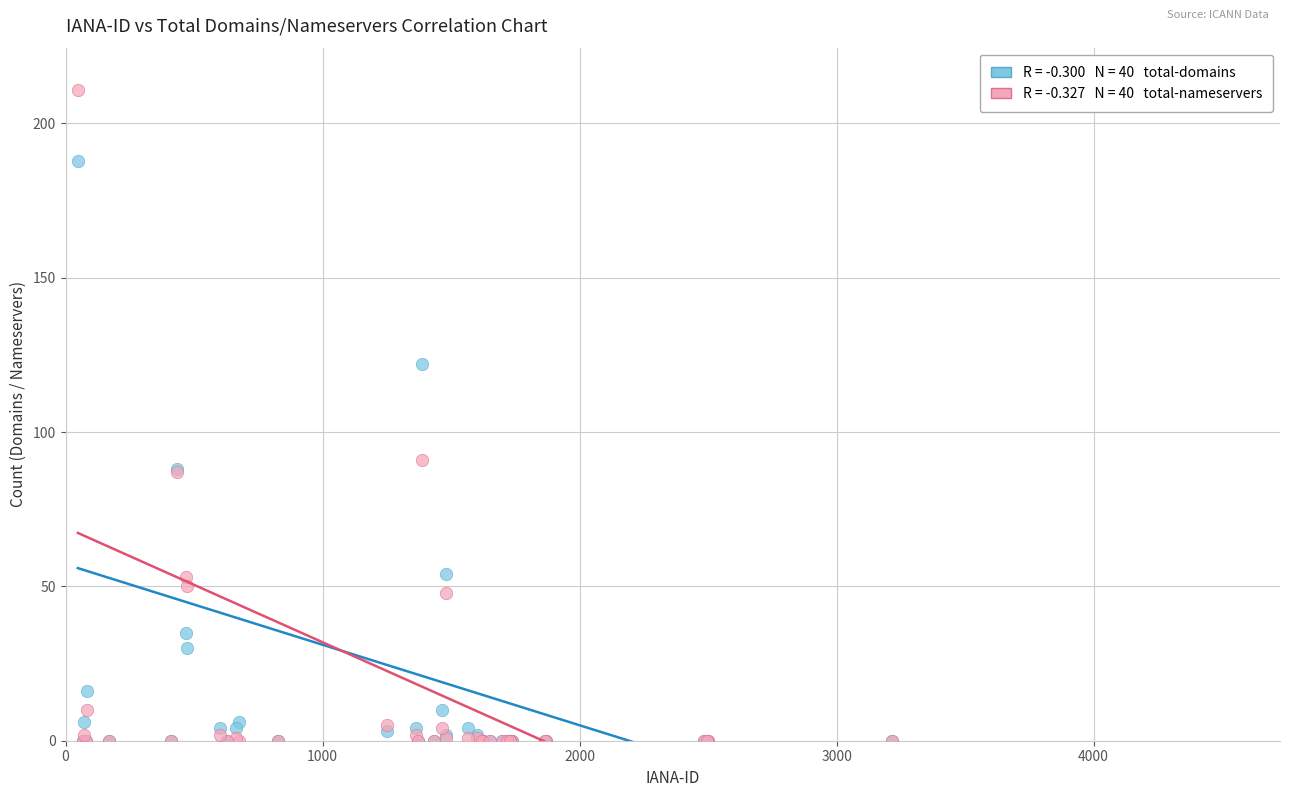

Across all series, what Y value is closest to 105?

91